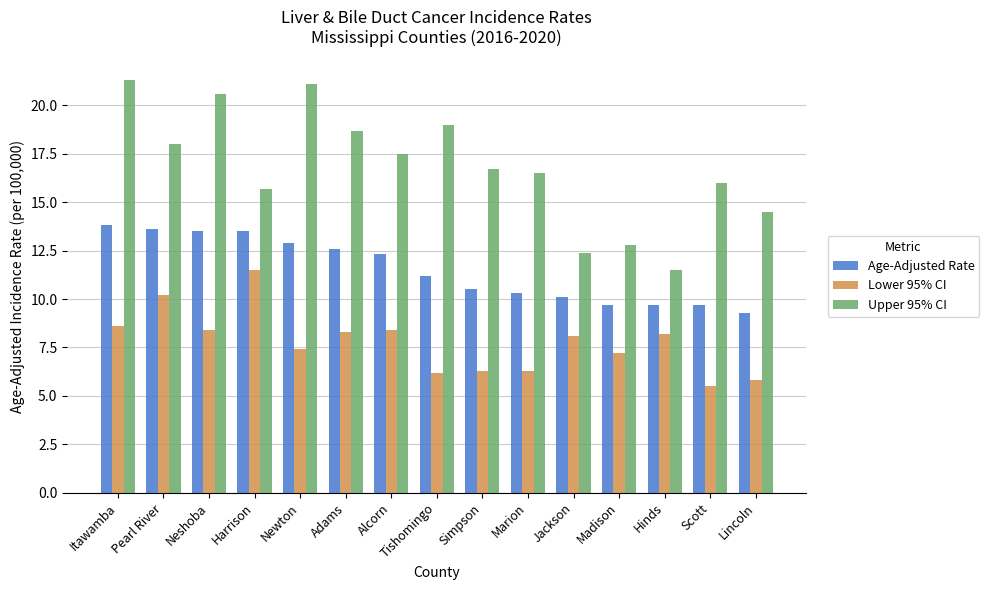

Count the number of data series in this chart.

3